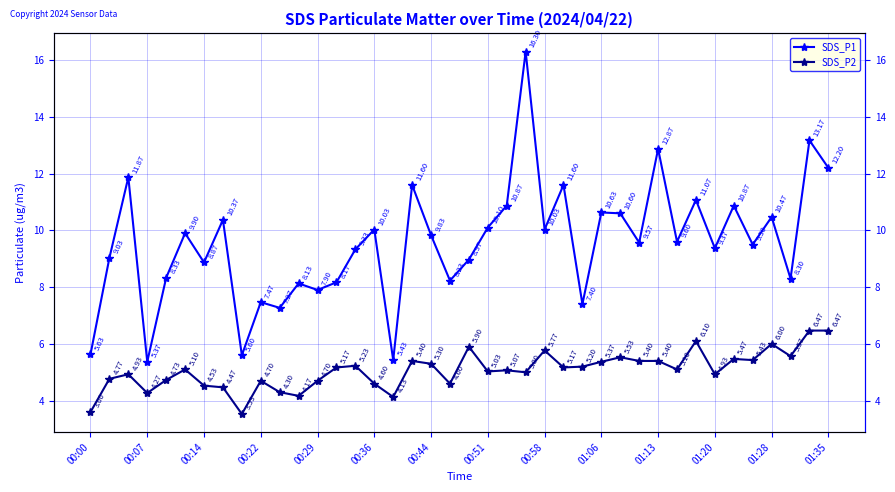

How many interior local valleys does the SDS_P2 series have?

12